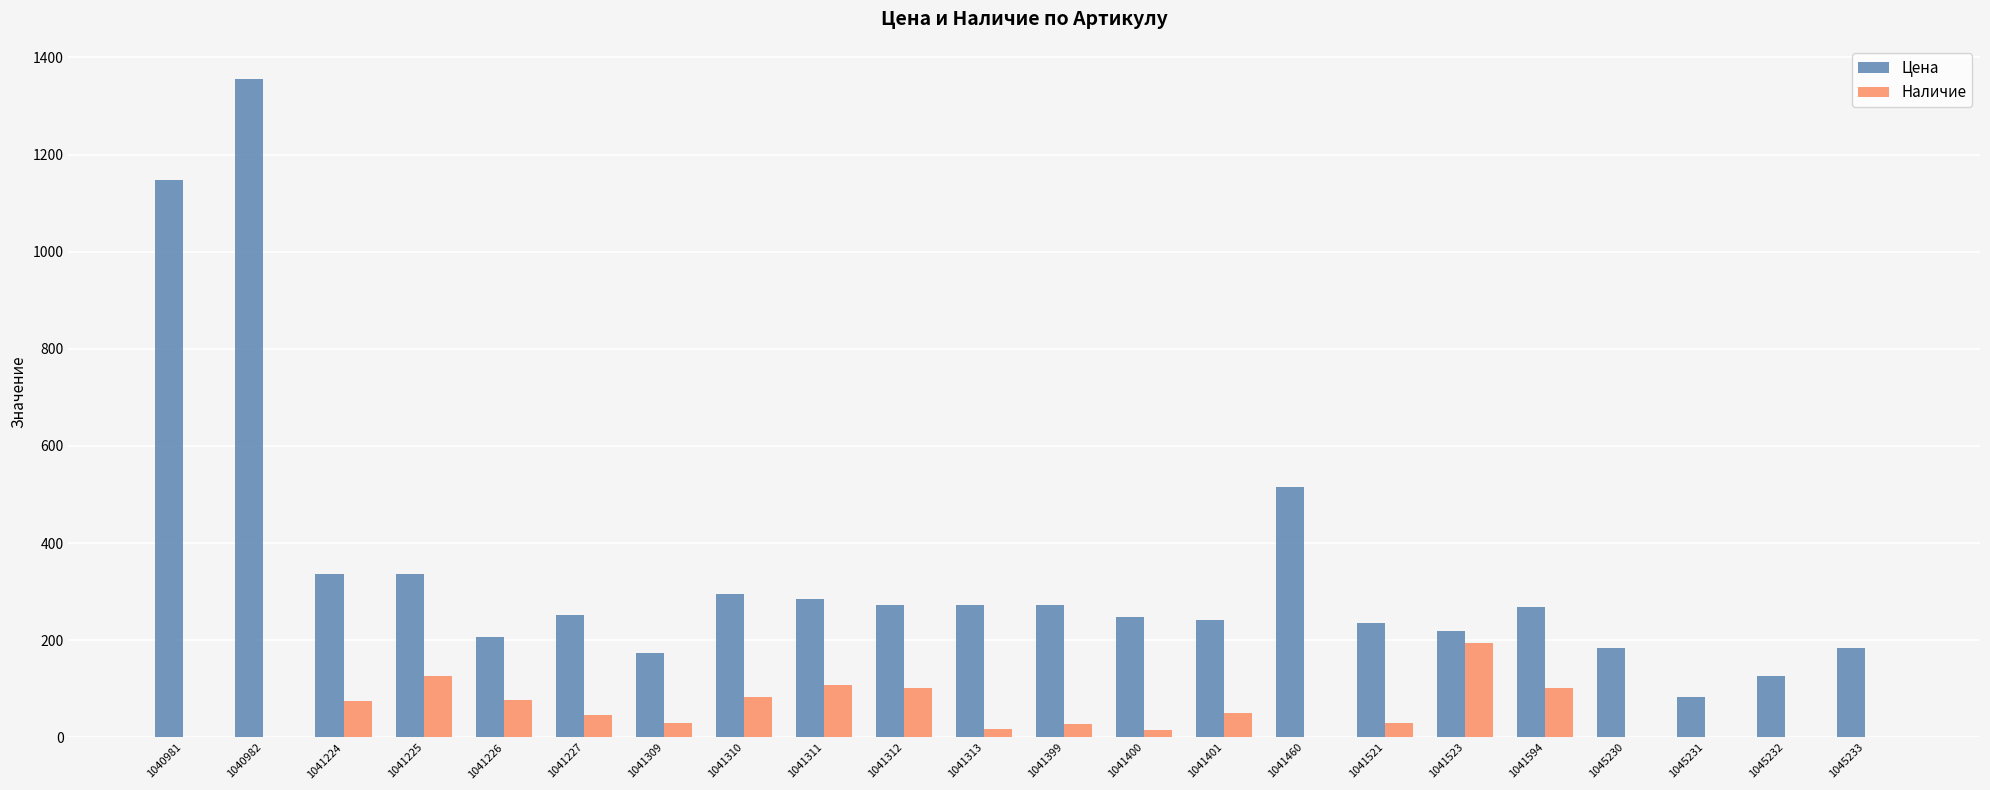

Is it true that Цена equals 273 at 1041313?

True